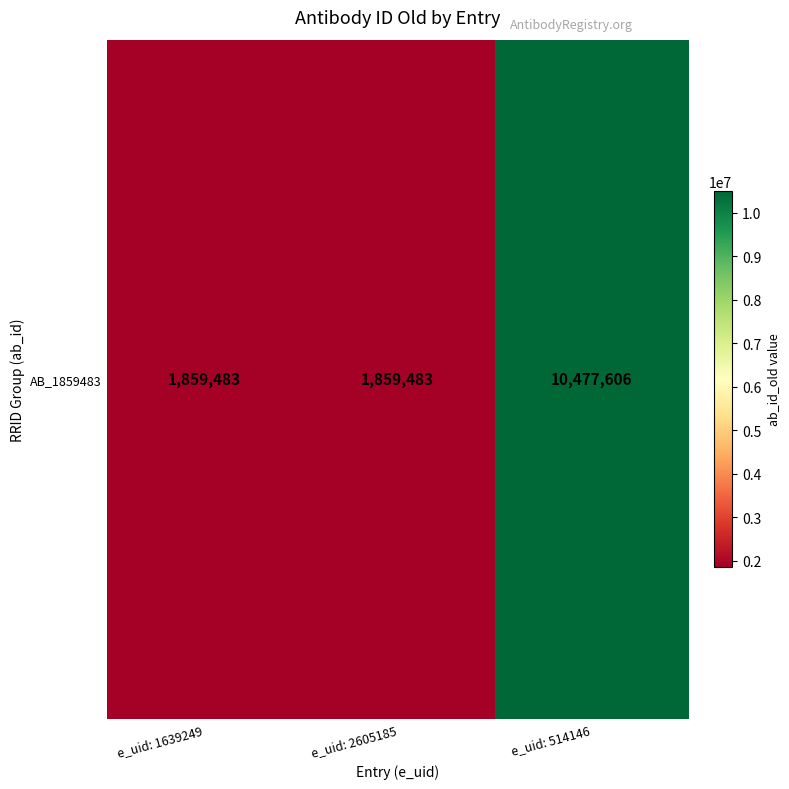

Read the value at e_uid: 2605185, to the nearest 10.

1859480